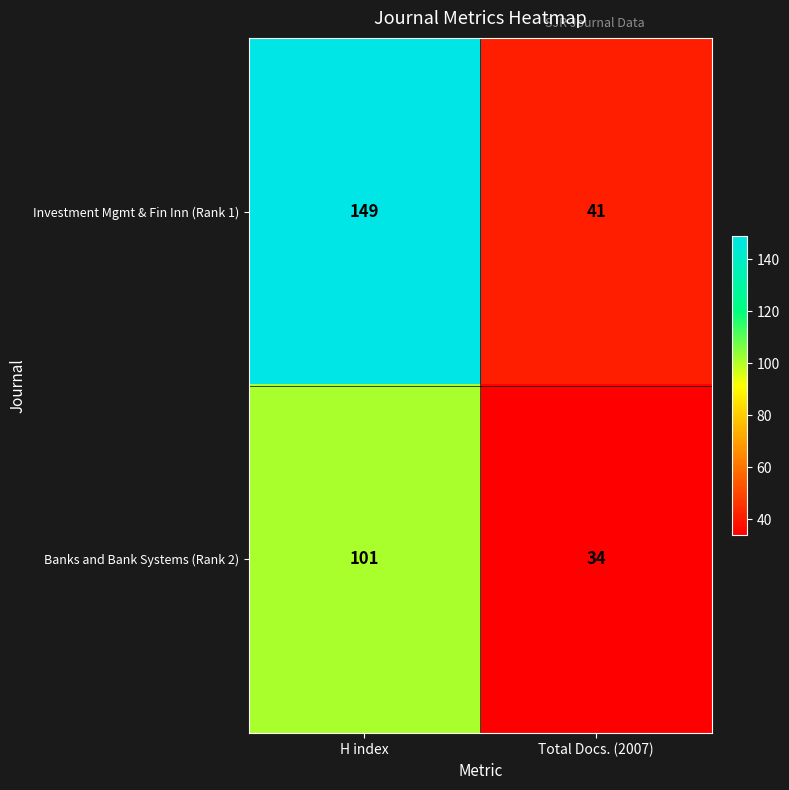

The Banks and Bank Systems (Rank 2) series shows 36 at H index. True or false?

False